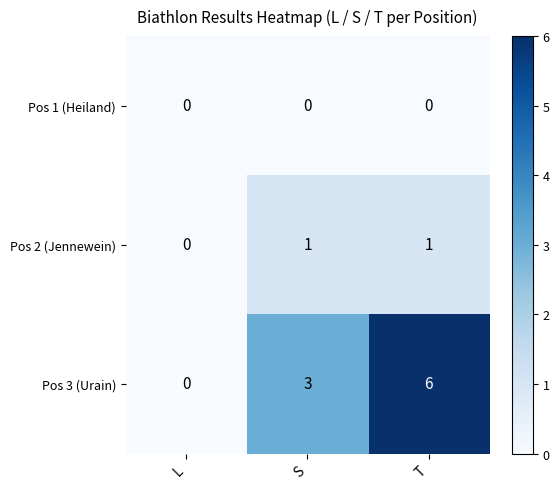

Between L and T, which series saw the biggest shift?

Pos 3 (Urain)